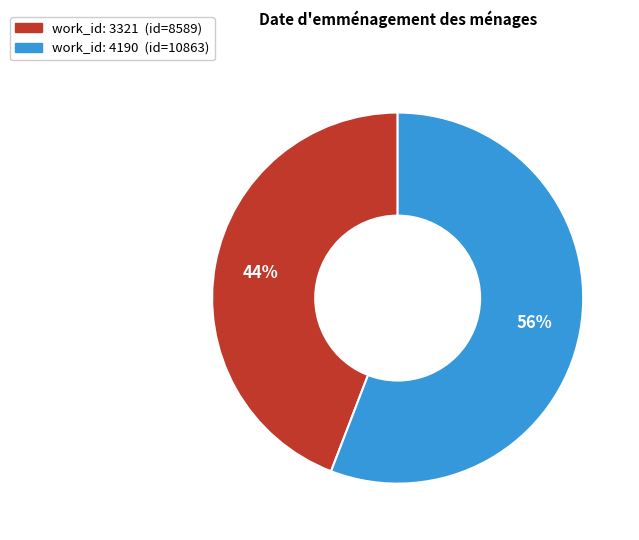

Does any single category account for the majority?

Yes